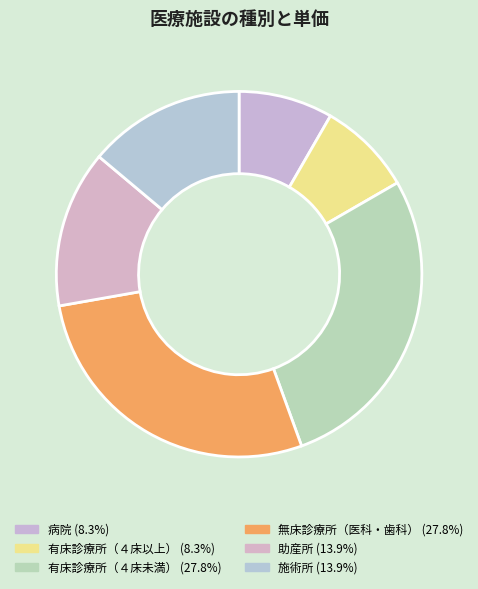

Is the sum of 助産所 and 無床診療所（医科・歯科） greater than half?

No